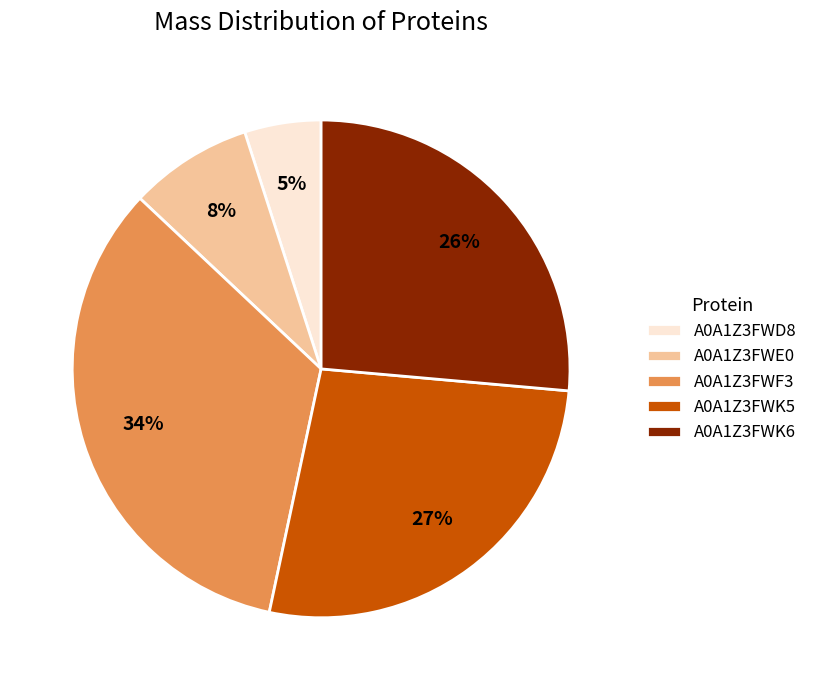

To the nearest percent, what is the average slice percentage?

20%